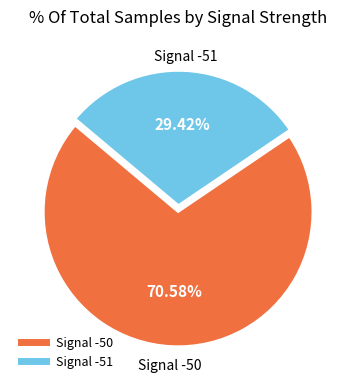

Is there any slice that represents more than half of the pie?

Yes